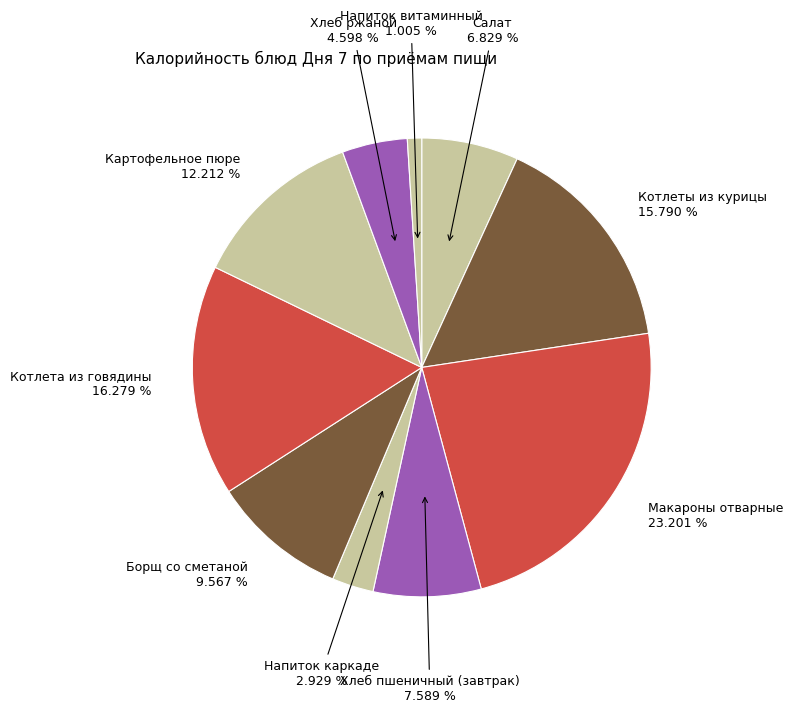

To the nearest percent, what is the difference between the largest and smallest slice percentages?

22%